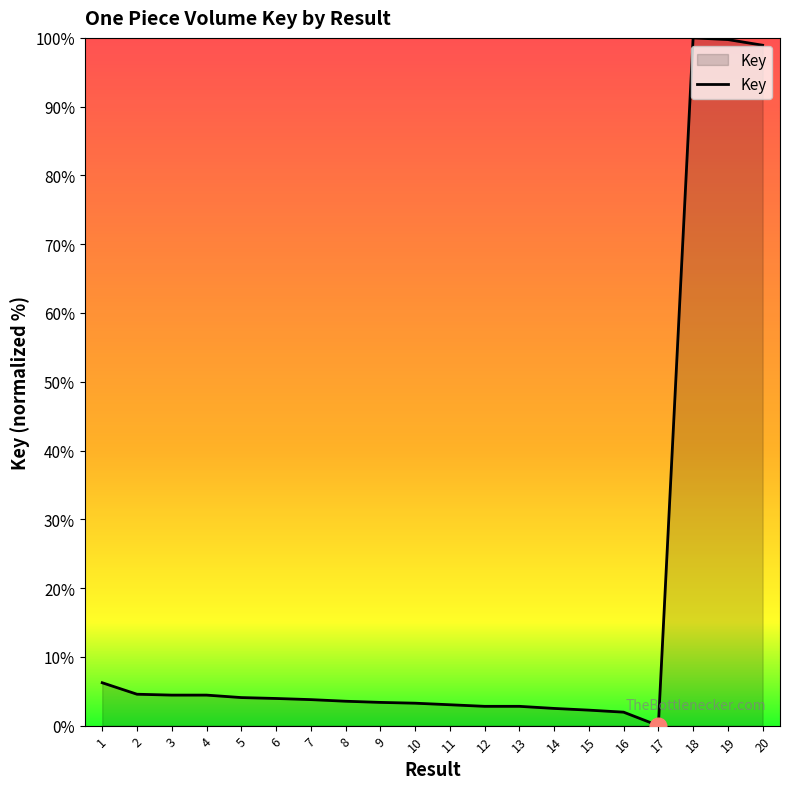

What is the change in value from 9 to 13?

-0.6